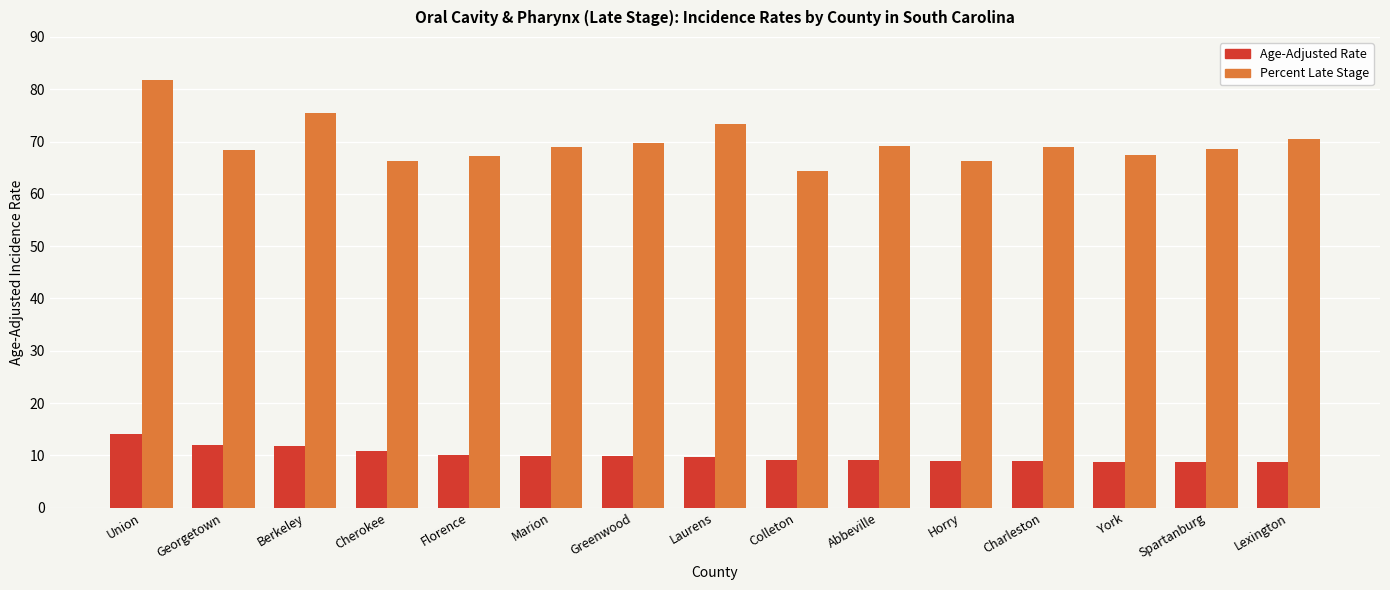

List the series in order of their peak value, highest first.

Percent Late Stage, Age-Adjusted Rate